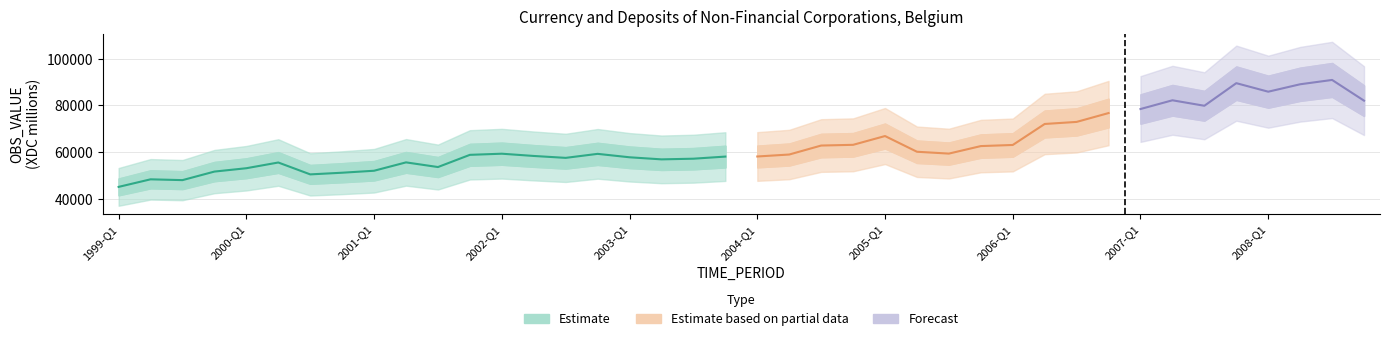

At which category does the data reach its first local valley?

1999-Q3